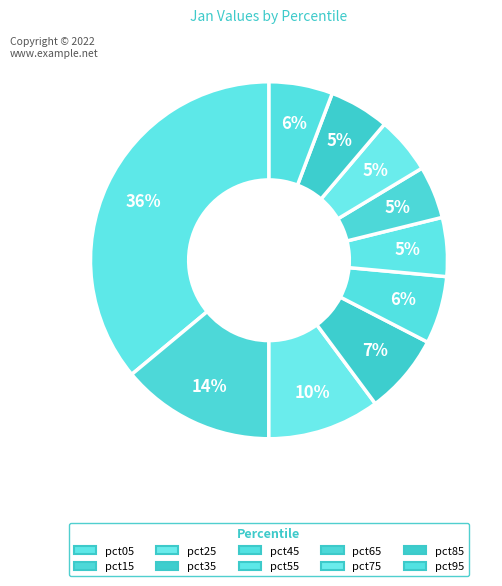

Count the number of slices in the pie.

10